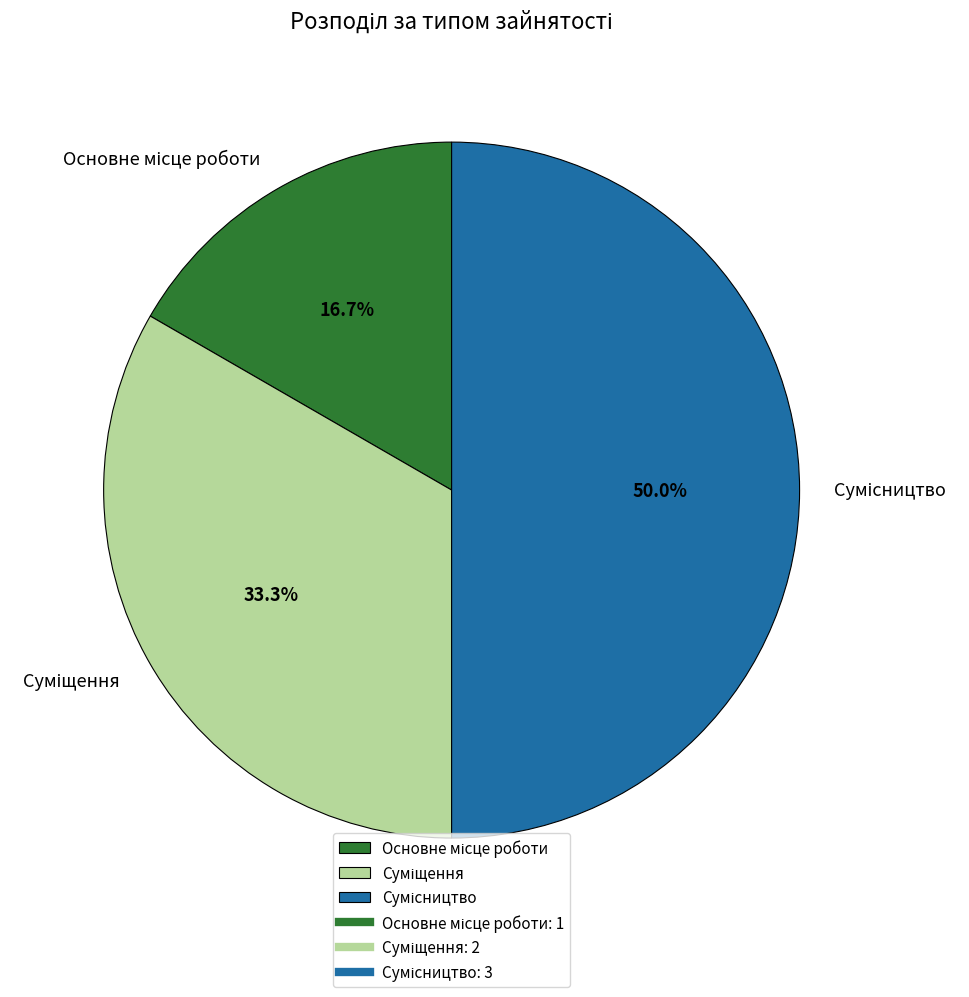

Count the number of slices in the pie.

3